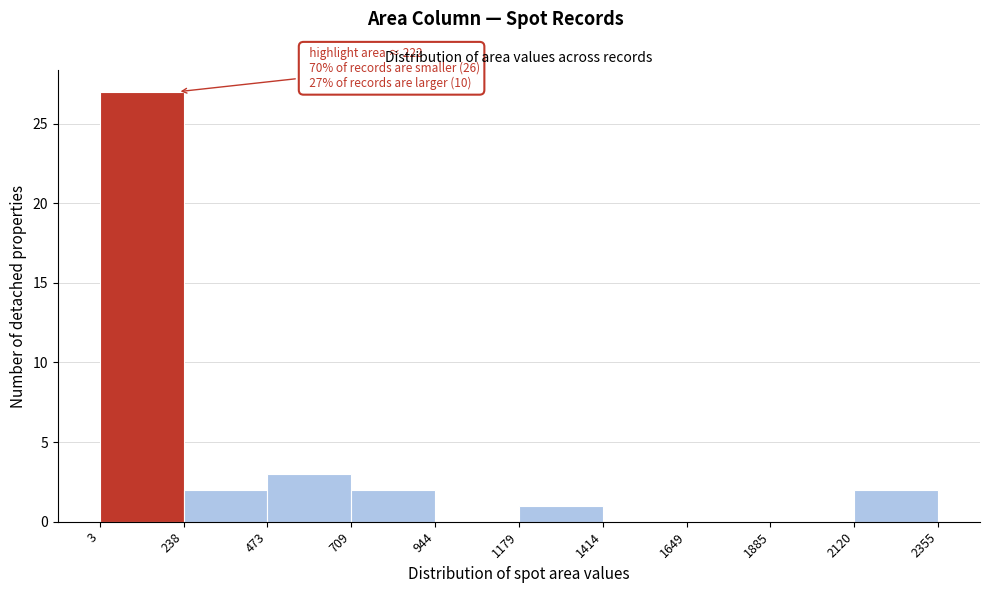

Which range on the x-axis has the tallest bar?

3 to 238